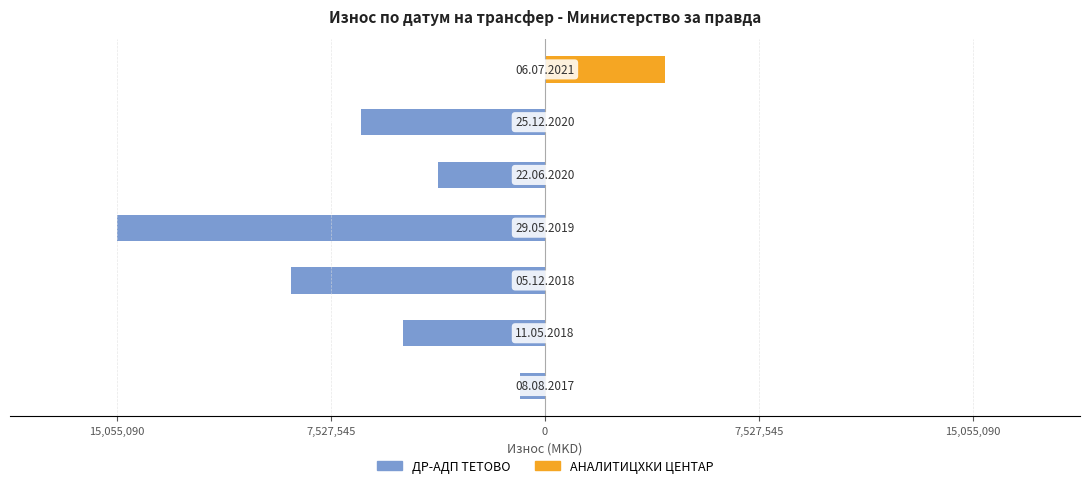

What are all the series names shown in the legend?

ДР-АДП ТЕТОВО, АНАЛИТИЦХКИ ЦЕНТАР